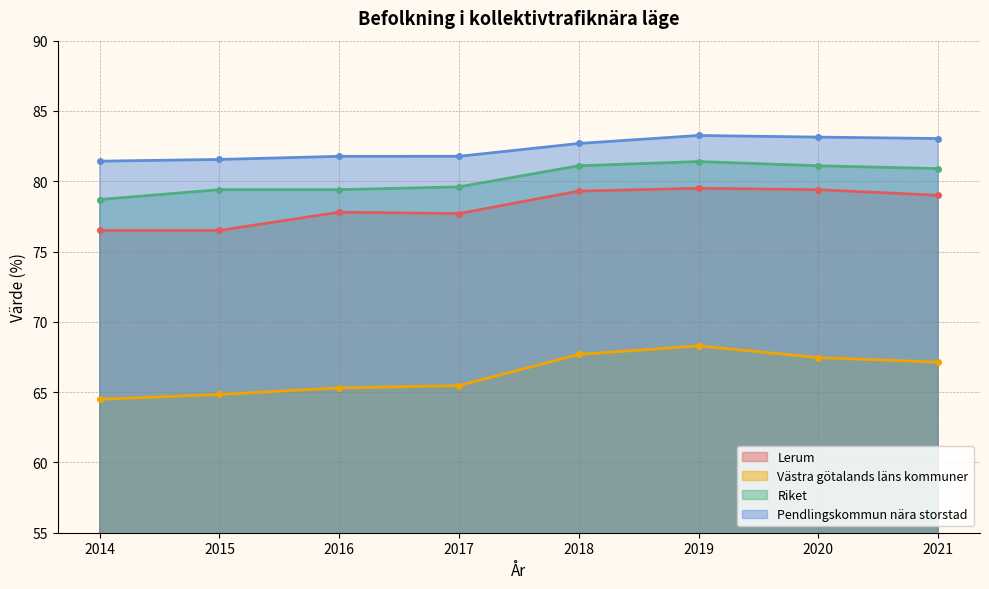

True or false: Lerum and Västra götalands läns kommuner cross at least once.

False